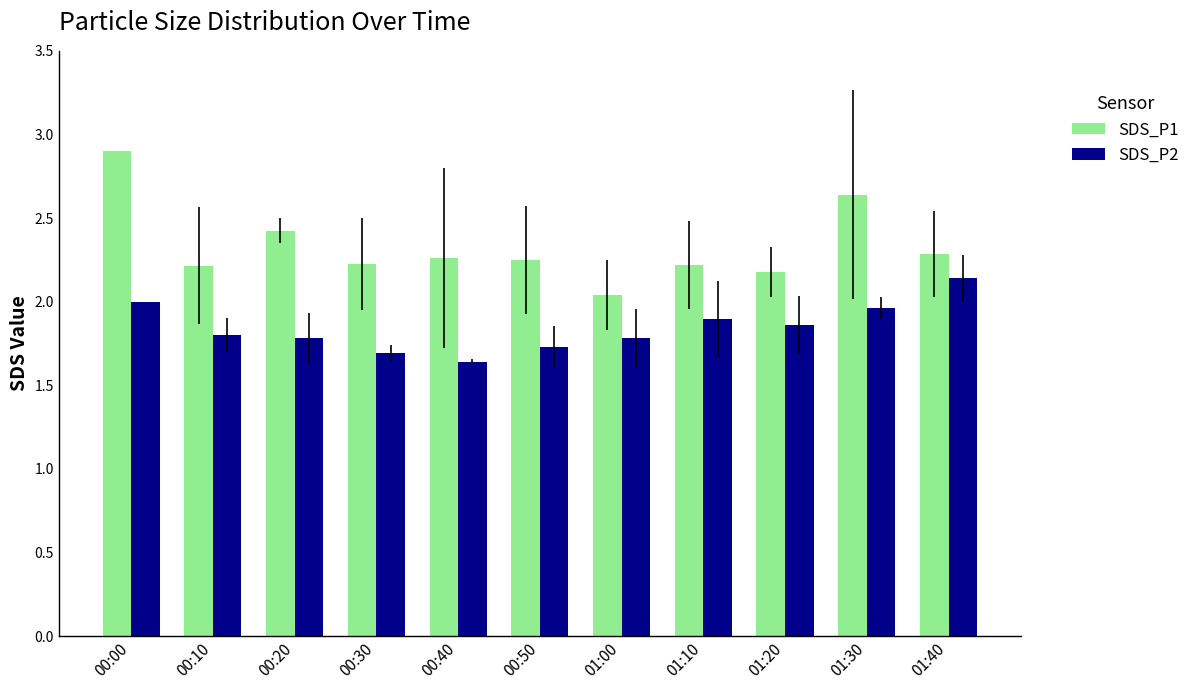

At 00:10, list the series in order from smallest to largest.

SDS_P2, SDS_P1